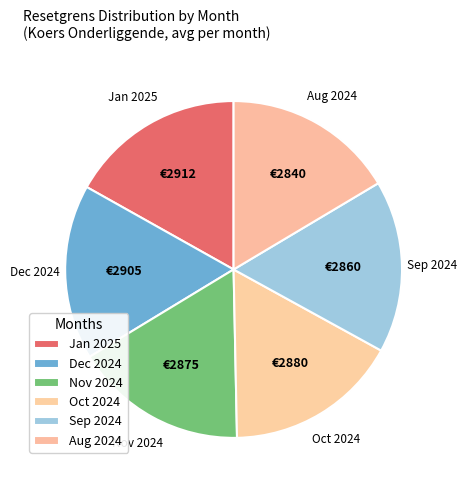

How many segments does this pie chart have?

6